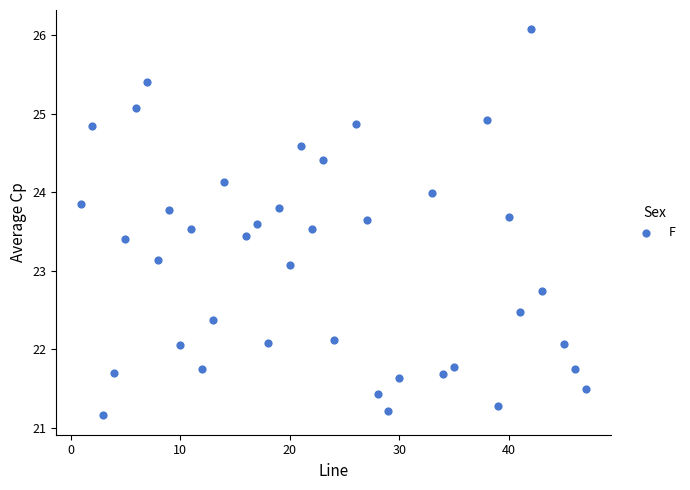

What Y value in the scatter plot is closest to 23?

23.1